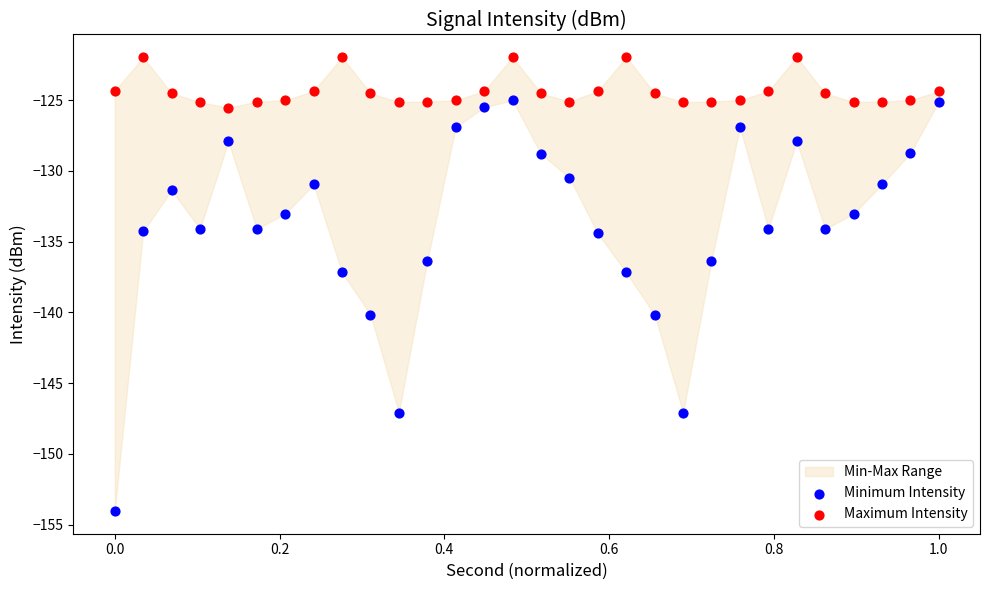

Which series contains the highest Y value?

Maximum Intensity